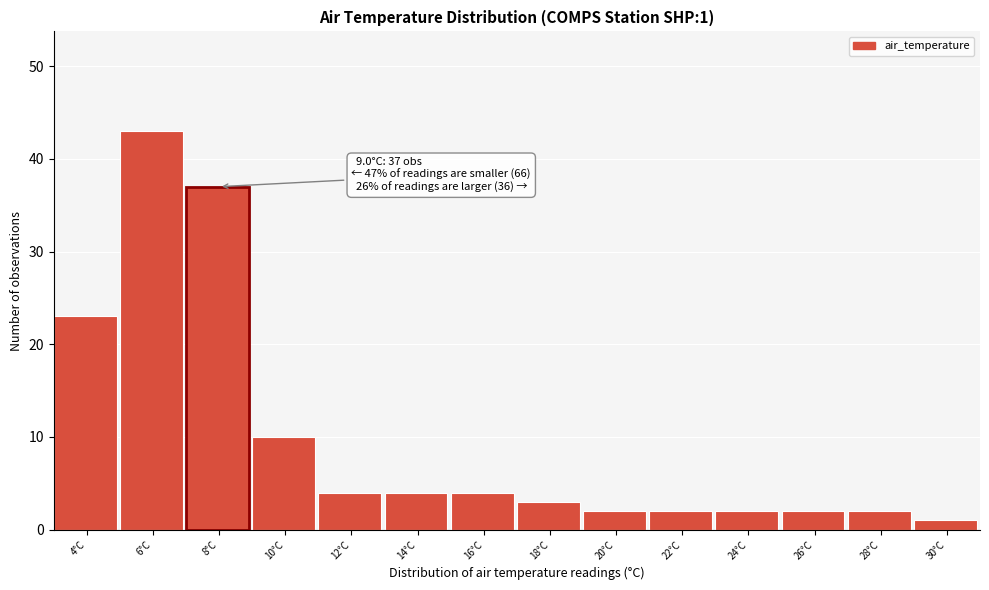

Reading right to left, what are all the values shown in this chart?

1	2	2	2	2	2	3	4	4	4	10	37	43	23